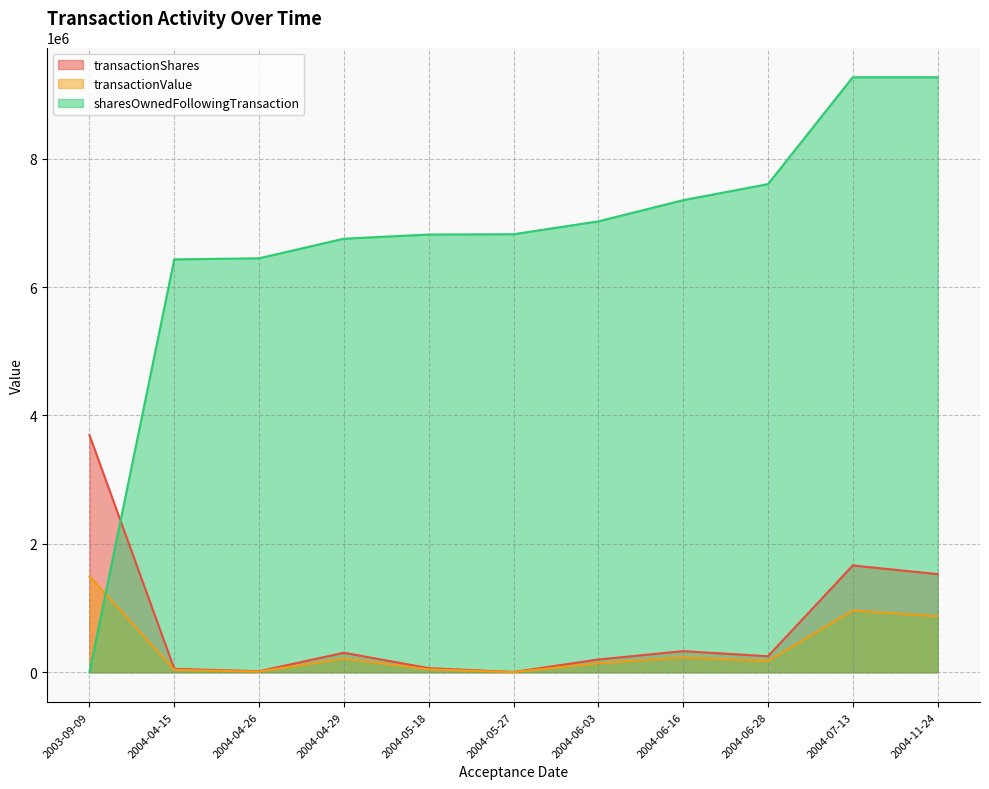

What is the spread (max minus min) of values at 2004-04-29?

6538425